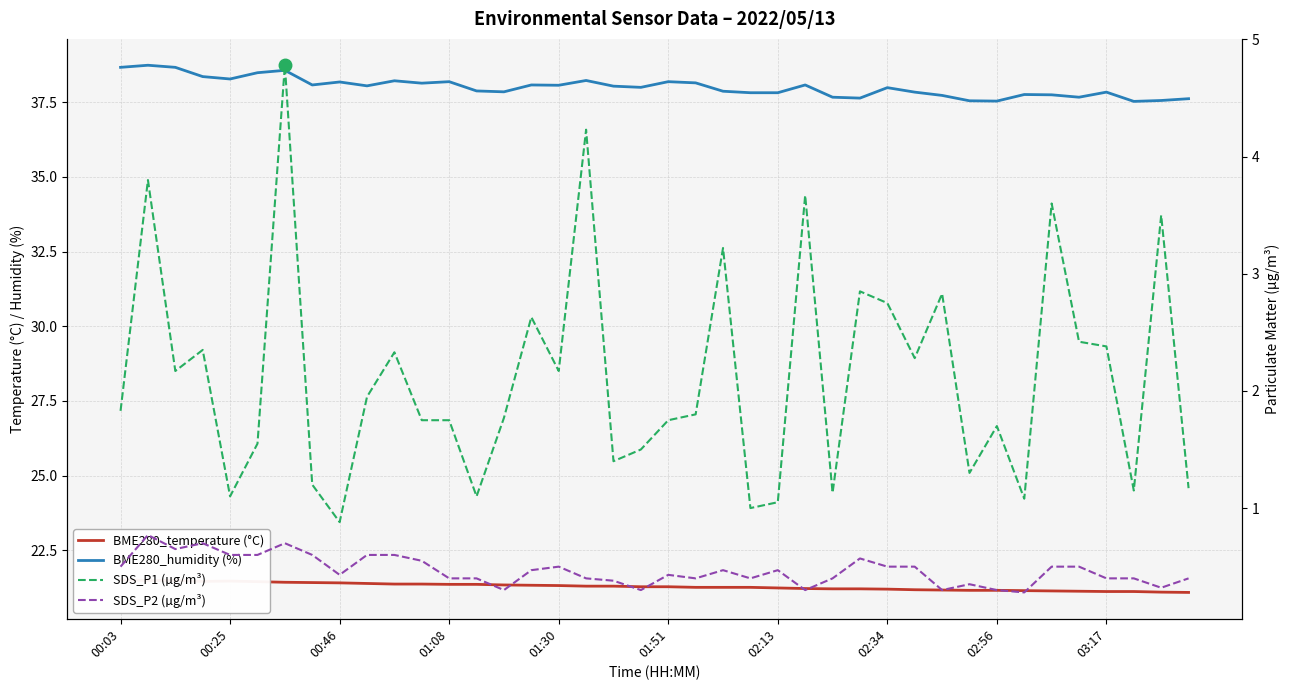

True or false: BME280_humidity (%) has more than 1 interior local peaks.

True